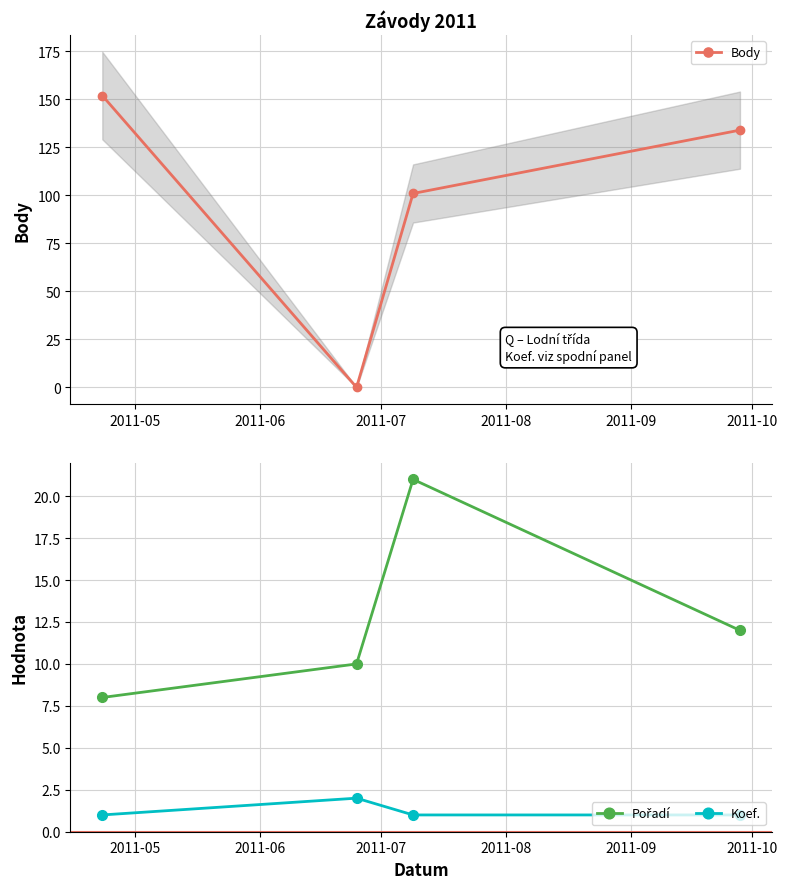

What is the value of the Body point at the 4th from the left?

134